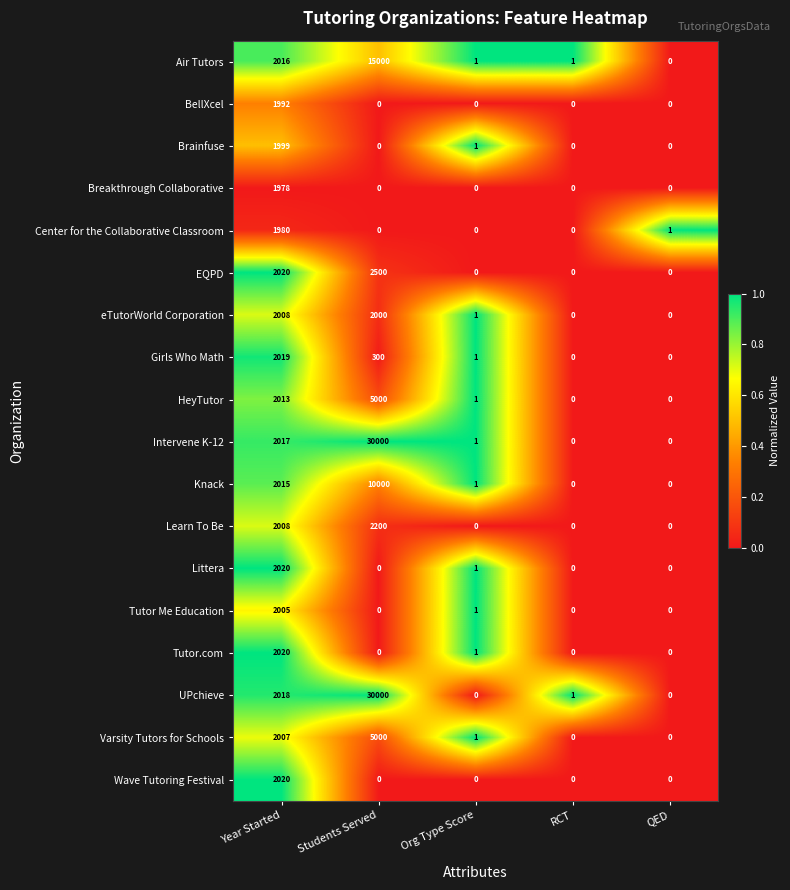

What is the average value of the Wave Tutoring Festival series?

404